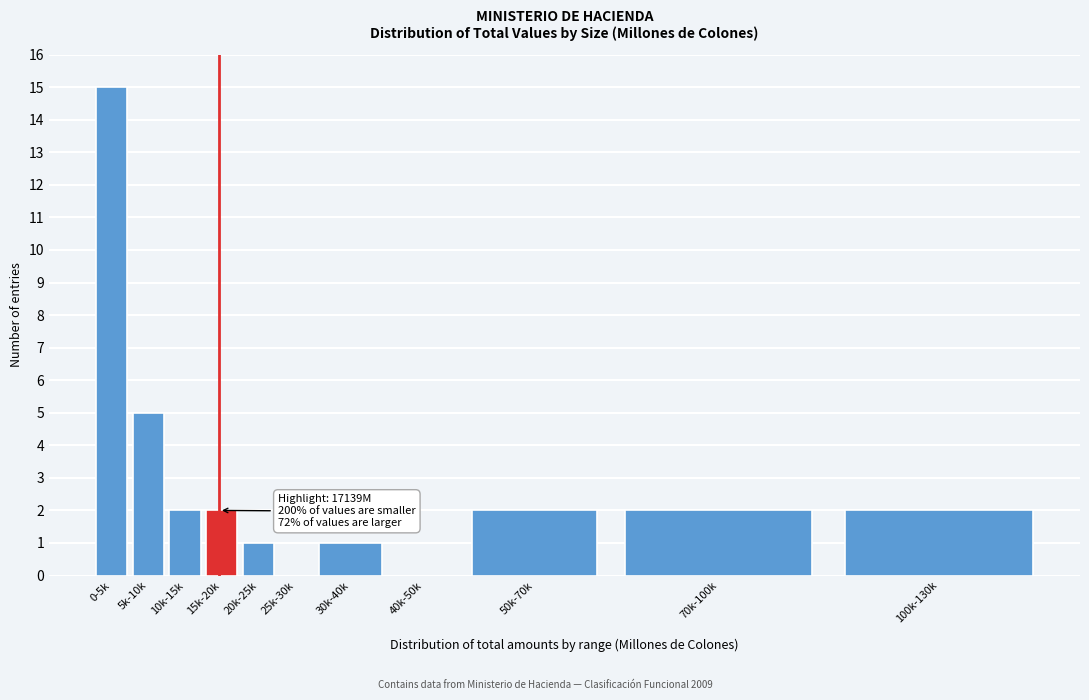

Reading left to right, what are all the values shown in this chart?

0-5k=15	5k-10k=5	10k-15k=2	15k-20k=2	20k-25k=1	25k-30k=0	30k-40k=1	40k-50k=0	50k-70k=2	70k-100k=2	100k-130k=2